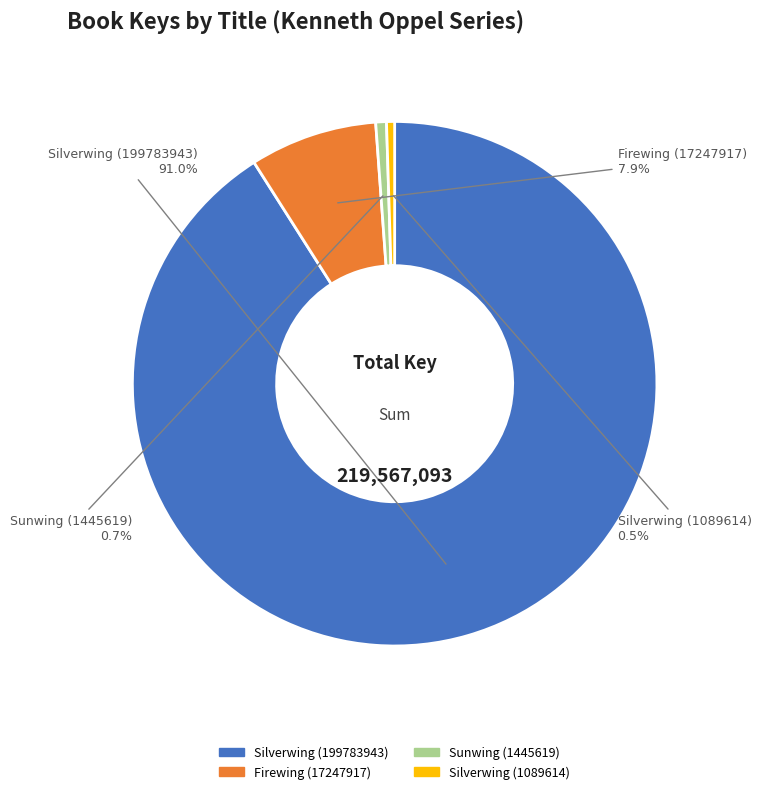

How many slices are in this pie chart?

4